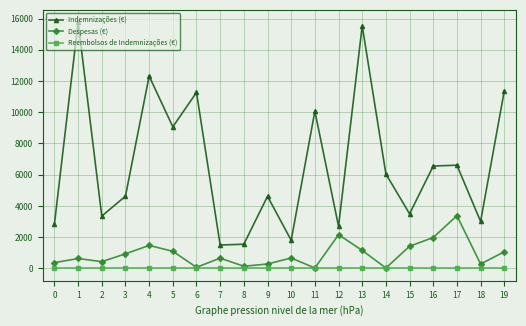

At which category does Despesas (€) reach its first local peak?

1